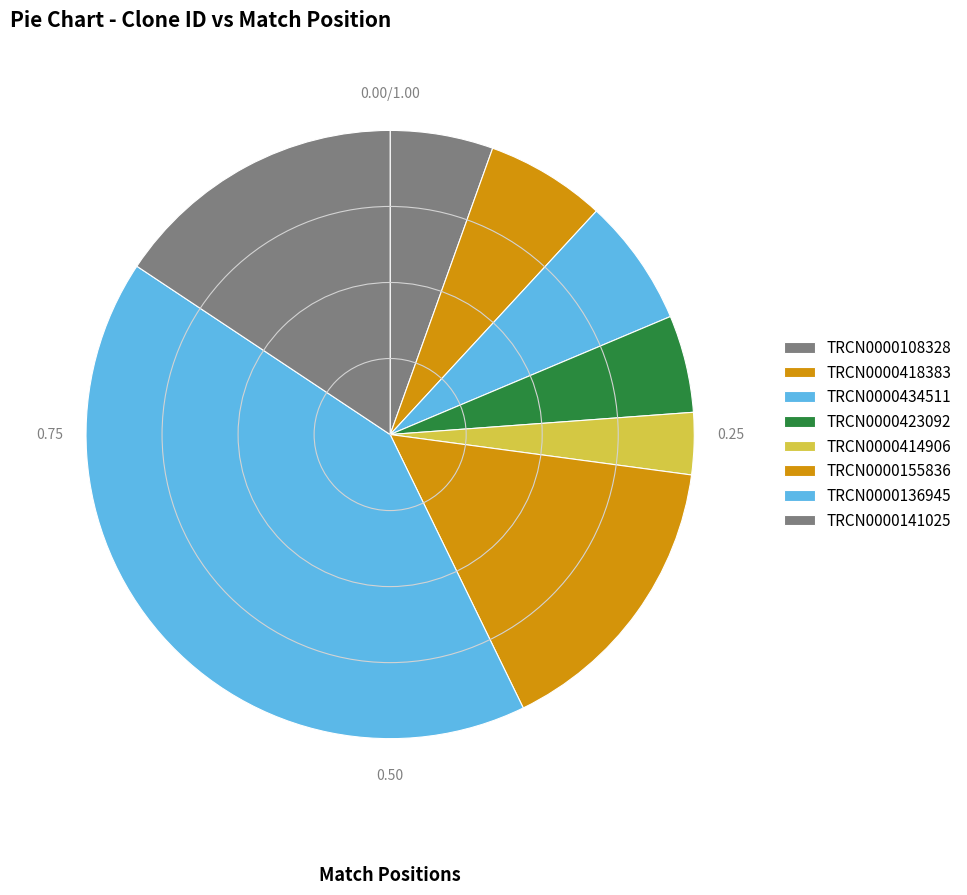

What is the change in value from TRCN0000136945 to TRCN0000141025?

-960